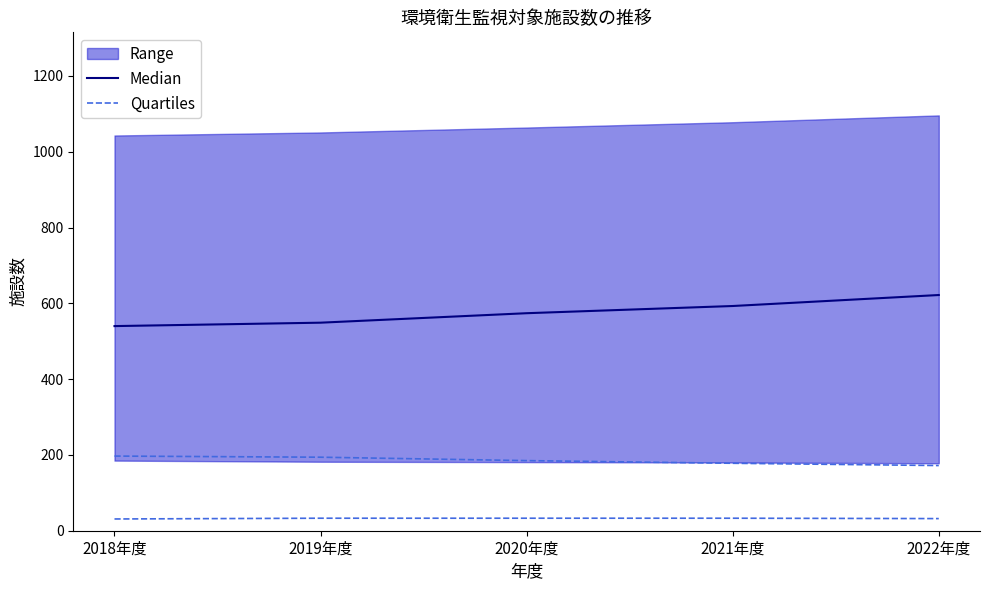

What is the difference between the highest and lowest values at 2018年度?

343